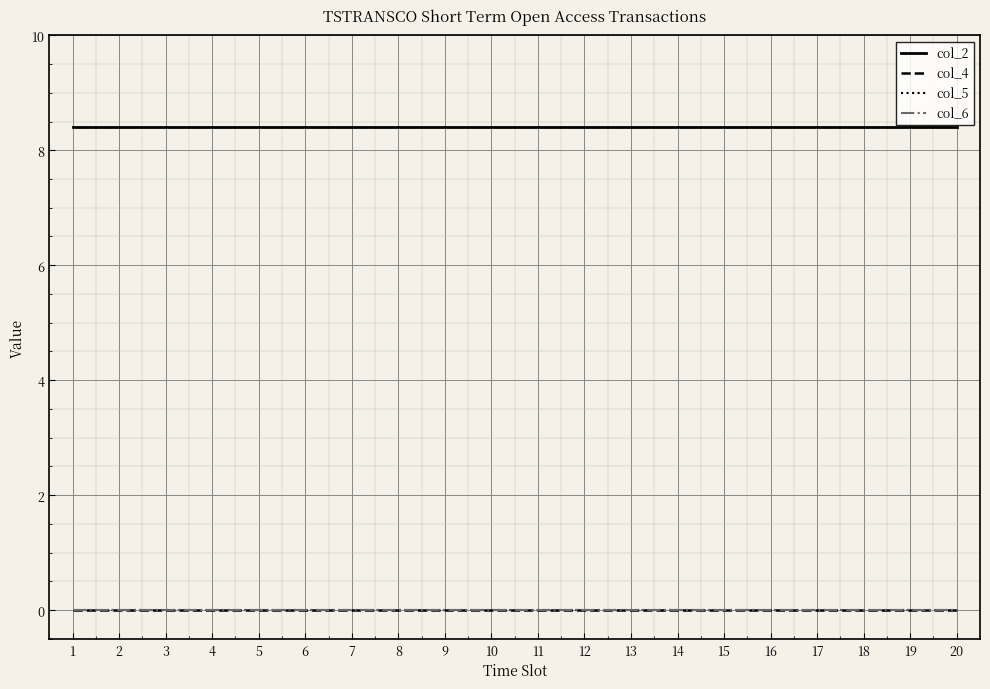

Reading left to right, list all the values displayed in this chart.

col_2: 1=8.4	2=8.4	3=8.4	4=8.4	5=8.4	6=8.4	7=8.4	8=8.4	9=8.4	10=8.4	11=8.4	12=8.4	13=8.4	14=8.4	15=8.4	16=8.4	17=8.4	18=8.4	19=8.4	20=8.4
col_4: 1=0.0	2=0.0	3=0.0	4=0.0	5=0.0	6=0.0	7=0.0	8=0.0	9=0.0	10=0.0	11=0.0	12=0.0	13=0.0	14=0.0	15=0.0	16=0.0	17=0.0	18=0.0	19=0.0	20=0.0
col_5: 1=0.0	2=0.0	3=0.0	4=0.0	5=0.0	6=0.0	7=0.0	8=0.0	9=0.0	10=0.0	11=0.0	12=0.0	13=0.0	14=0.0	15=0.0	16=0.0	17=0.0	18=0.0	19=0.0	20=0.0
col_6: 1=0.0	2=0.0	3=0.0	4=0.0	5=0.0	6=0.0	7=0.0	8=0.0	9=0.0	10=0.0	11=0.0	12=0.0	13=0.0	14=0.0	15=0.0	16=0.0	17=0.0	18=0.0	19=0.0	20=0.0